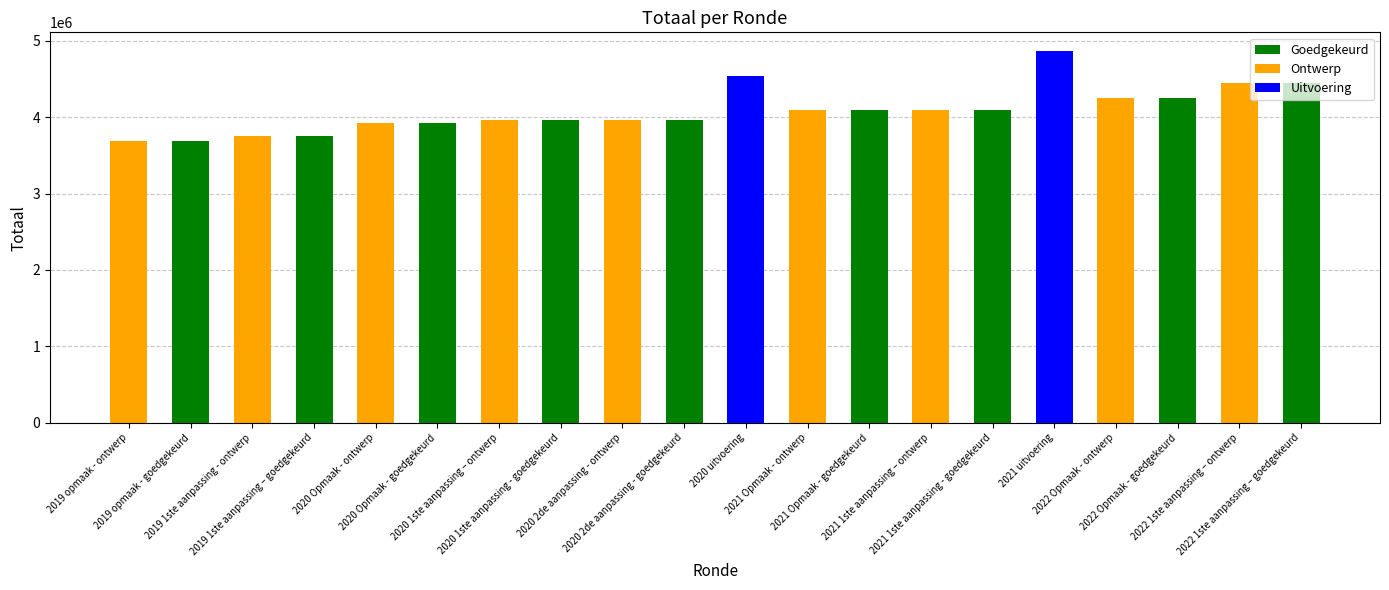

Are the bars grouped side by side (vs. stacked)?

No